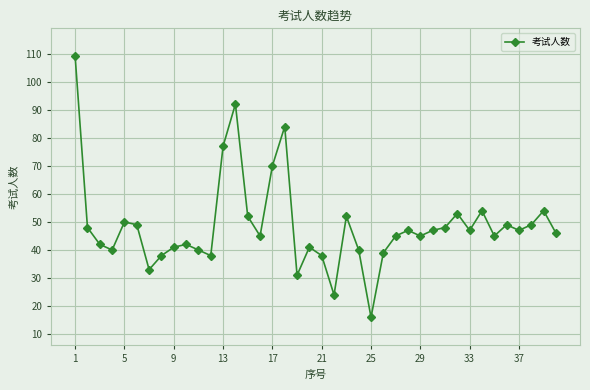

What is the smallest value displayed?

16